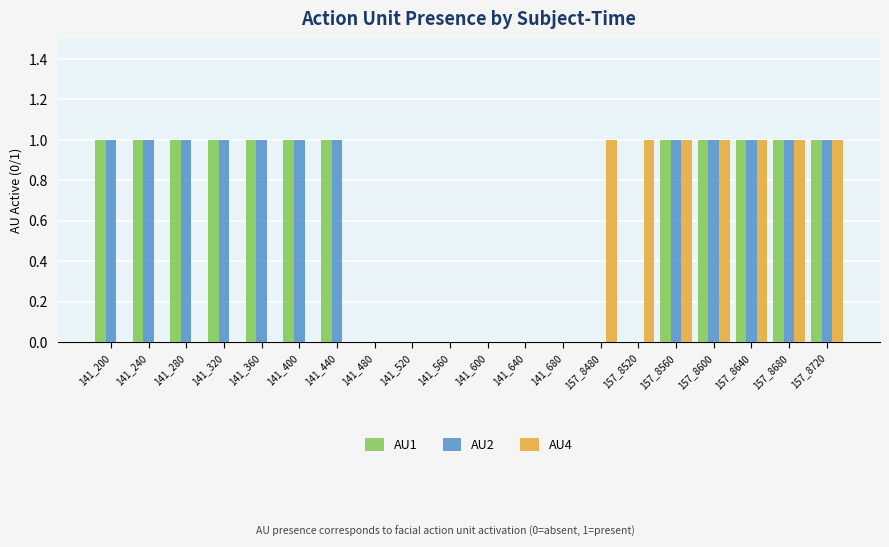

Read the AU2 value at 141_400.

1